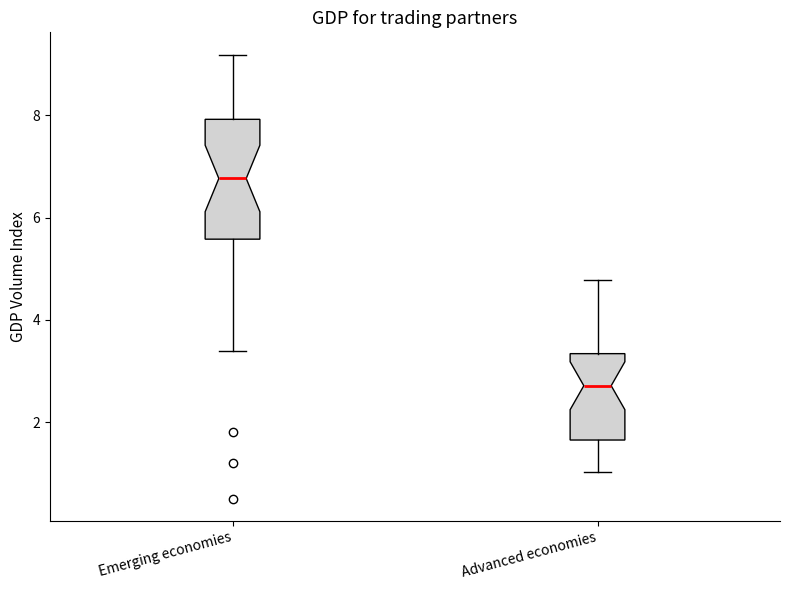

Reading left to right, read every box against the y-axis: the position of its median line, the range the box covers, and the ends of its whiskers. The values are not printed on the chart, so give them approximately, as read against the axis.

Emerging economies: median 6.8, box 5.6 to 8.0, whiskers 3.4 to 9.2
Advanced economies: median 2.8, box 1.6 to 3.4, whiskers 1.0 to 4.8